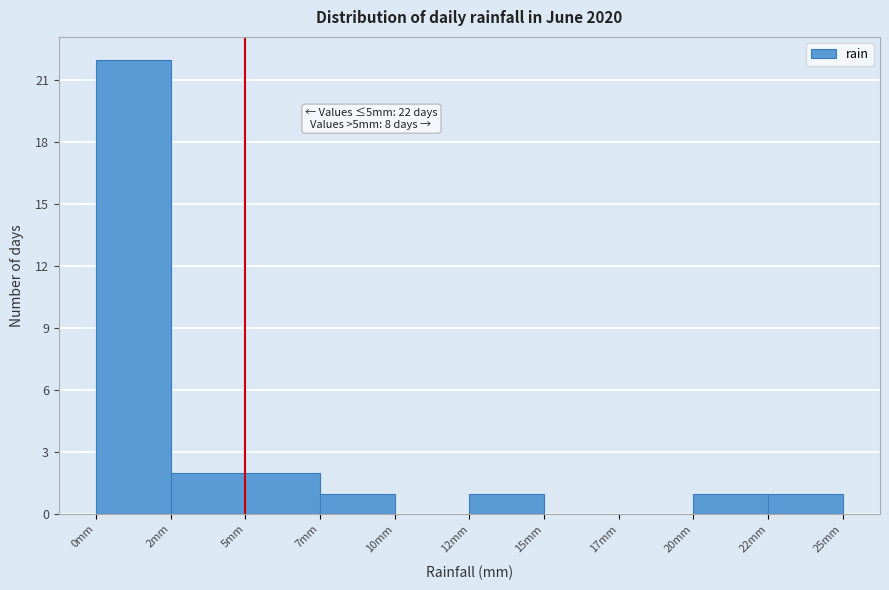

Reading right to left, extract all data points from this chart.

22mm=1	20mm=1	17mm=0	15mm=0	12mm=1	10mm=0	7mm=1	5mm=2	2mm=2	0mm=22